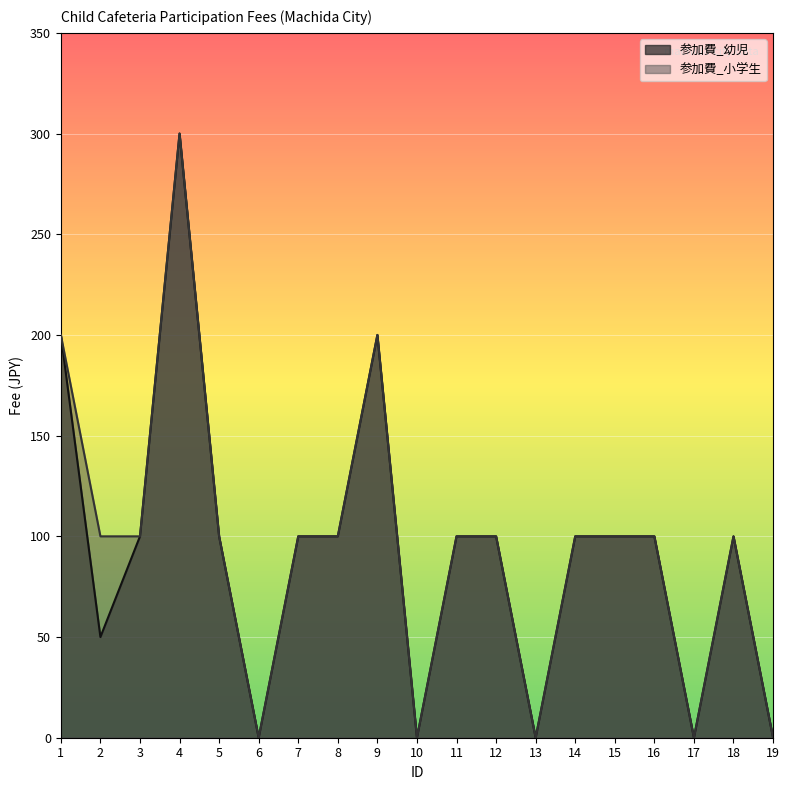

Reading right to left, list all the values displayed in this chart.

参加費_幼児: 0	100	0	100	100	100	0	100	100	0	200	100	100	0	100	300	100	50	200
参加費_小学生: 0	100	0	100	100	100	0	100	100	0	200	100	100	0	100	300	100	100	200